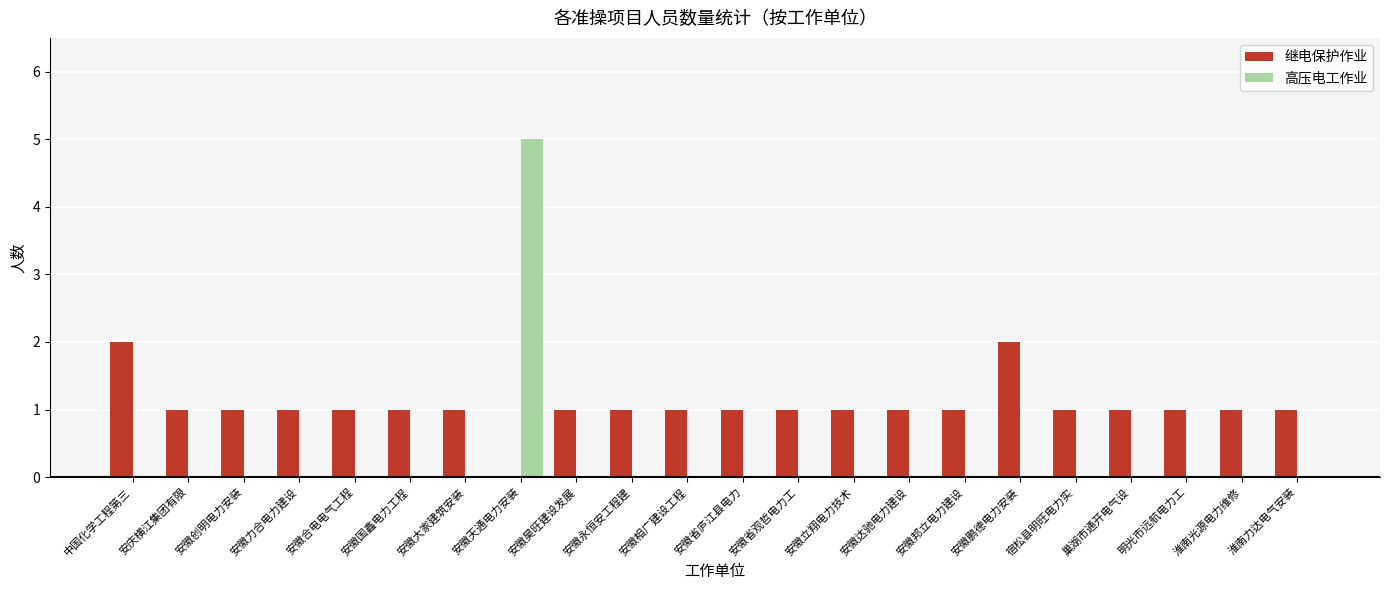

Where does the 继电保护作业 series first go above 1?

中国化学工程第三